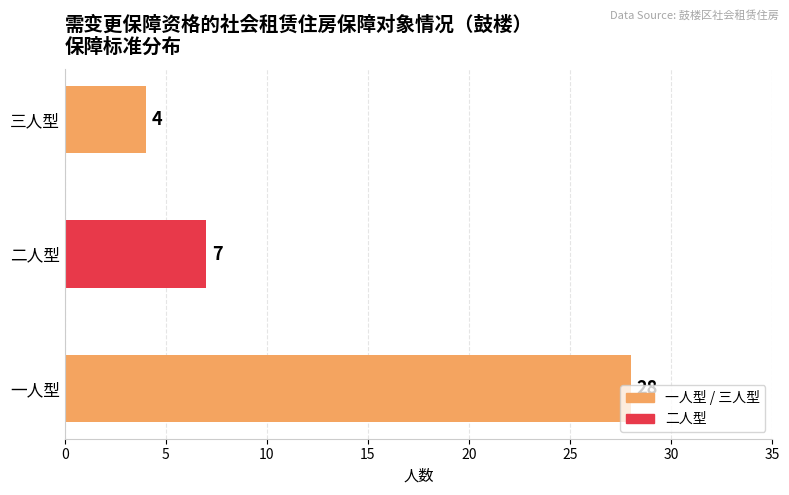

The value at 二人型 is 7. True or false?

True